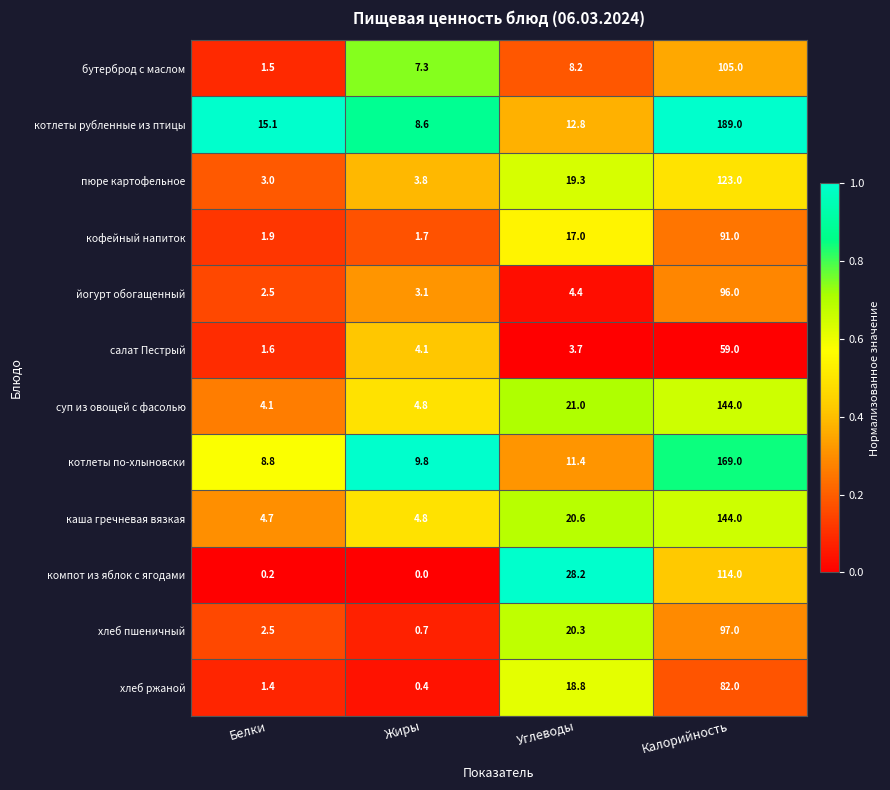

At how many categories does at least one series exceed 8?

4